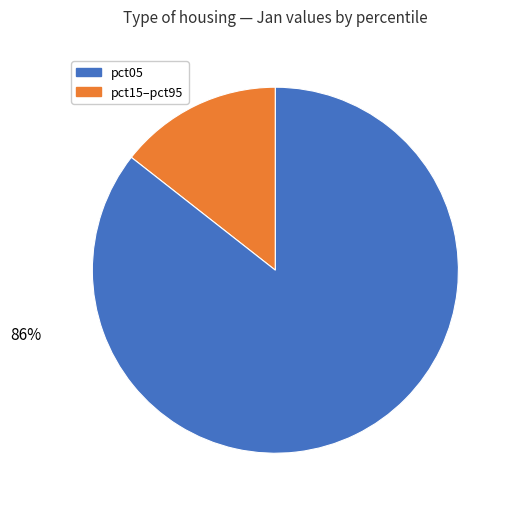

To the nearest percent, what is the average slice percentage?

50%